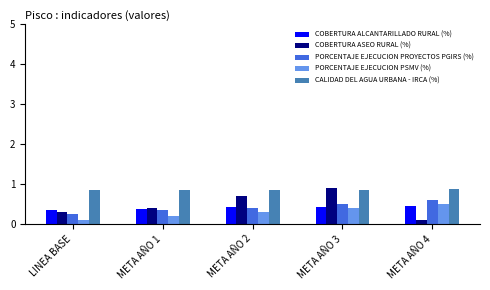

What is the value of the COBERTURA ASEO RURAL (%) bar at the 3rd from the left?

0.7